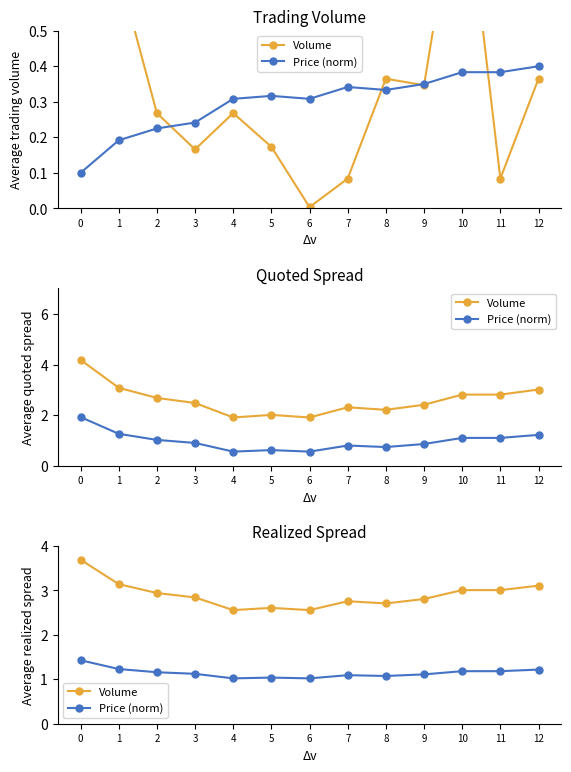

Which series changed the most between 5 and 8?

Volume